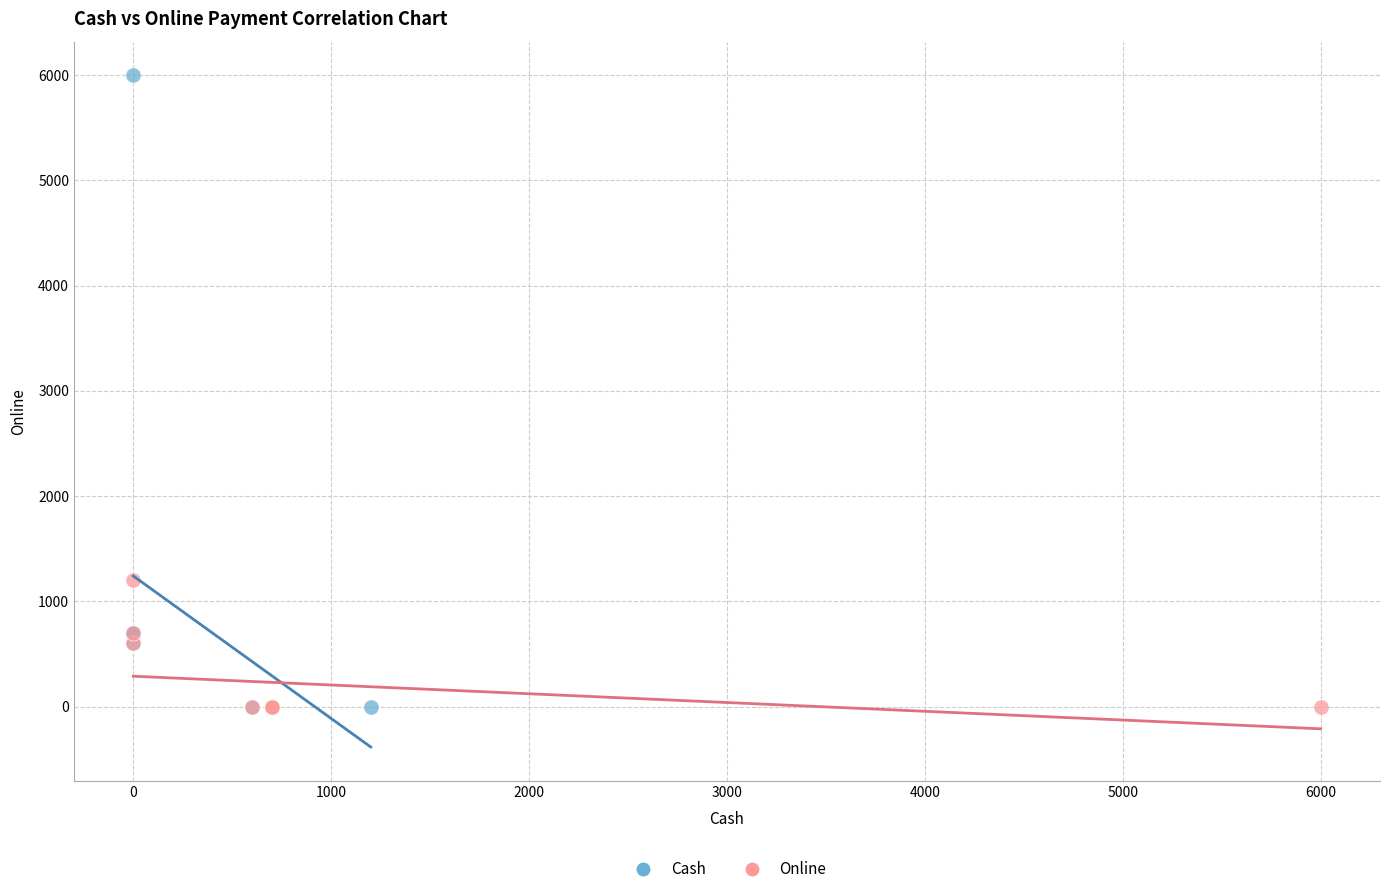

Which series reaches the maximum Y coordinate?

Cash